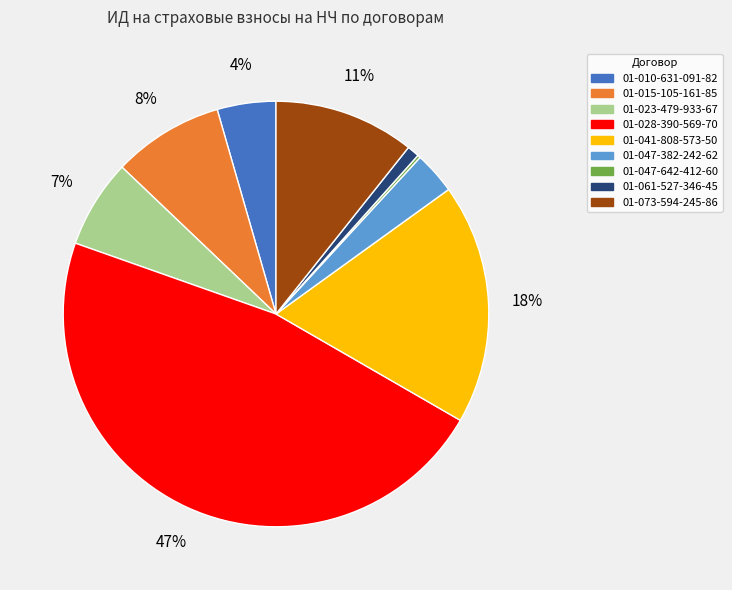

To the nearest percent, what portion does 01-047-382-242-62 represent?

3%